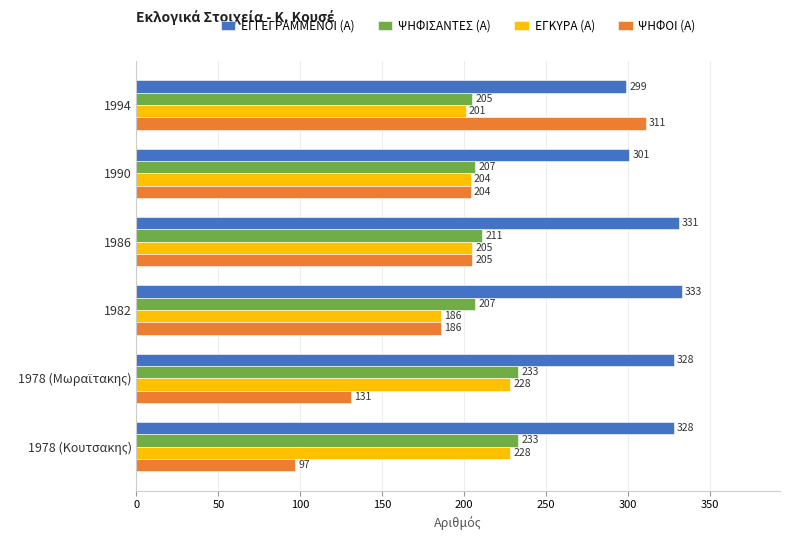

Which series has the widest spread of values?

ΨΗΦΟΙ (Α)